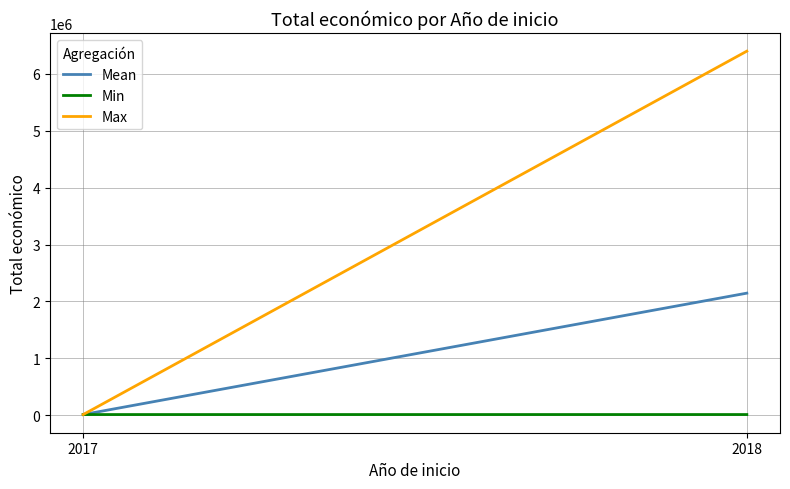

How many Min values are between 9800 and 10000?

2